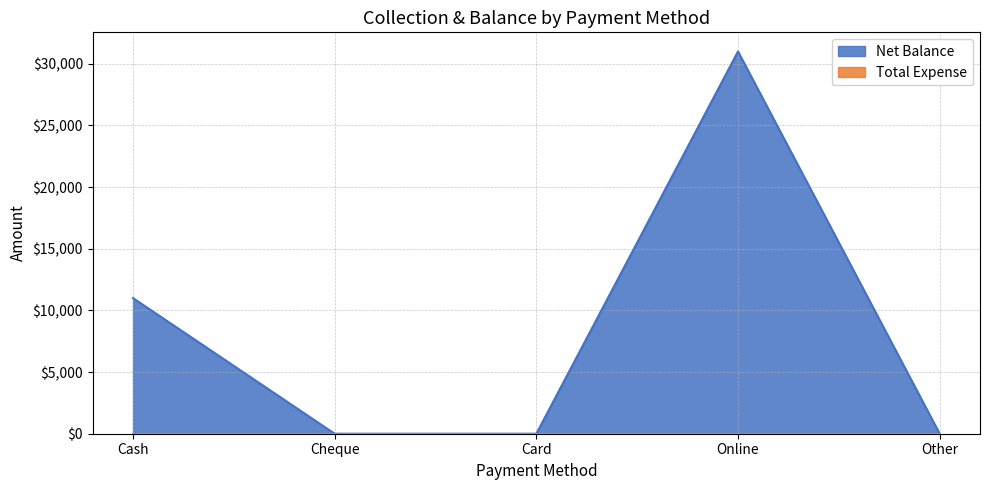

How many values are above zero?

2